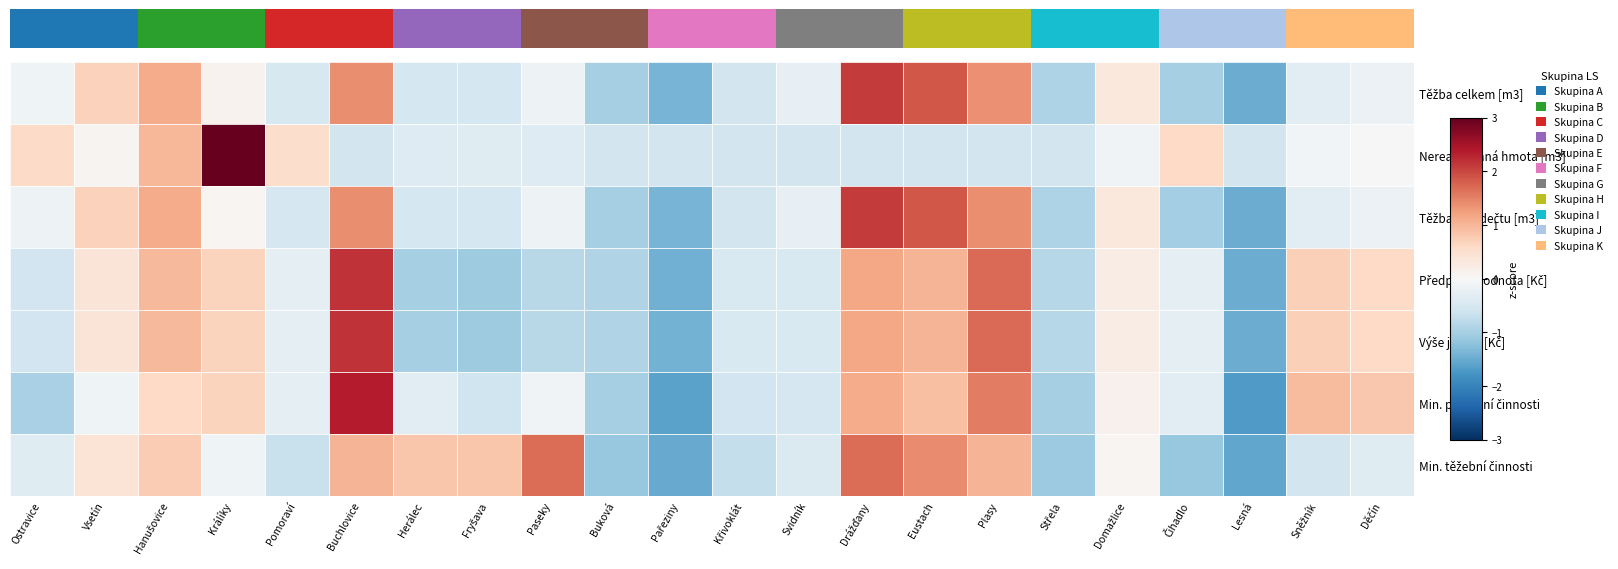

Between Střela and Pomoraví, which is larger?

Pomoraví